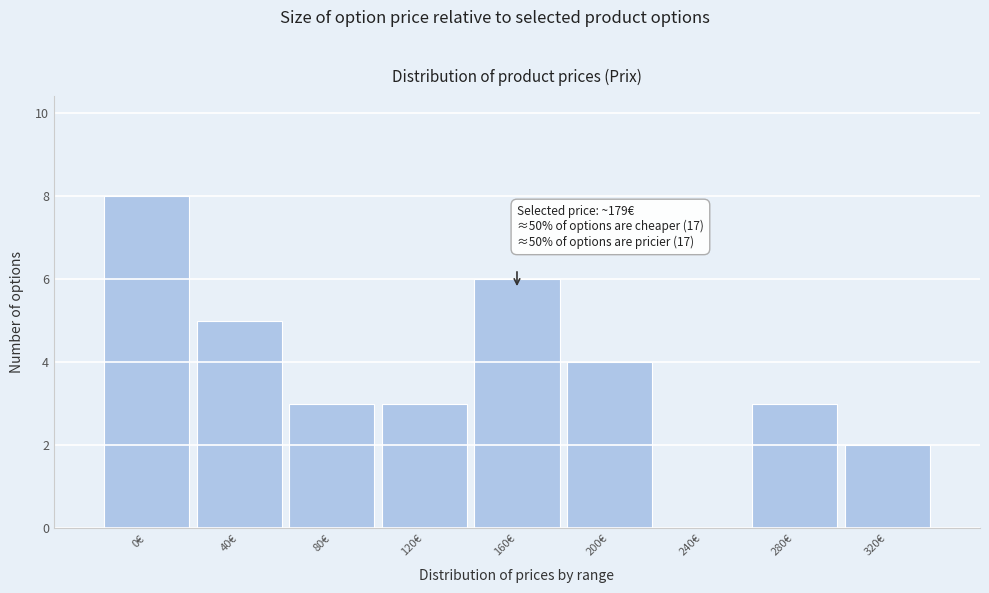

Reading right to left, what are all the values shown in this chart?

320€=2	280€=3	240€=0	200€=4	160€=6	120€=3	80€=3	40€=5	0€=8